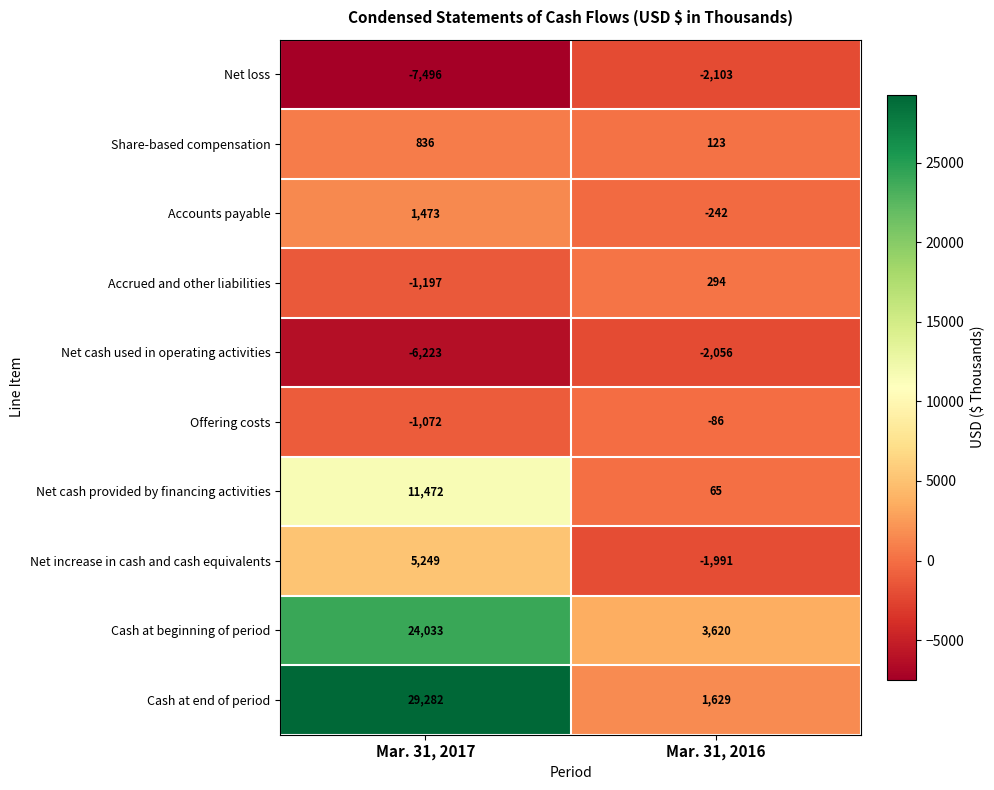

What is the sum of all Share-based compensation values?

959